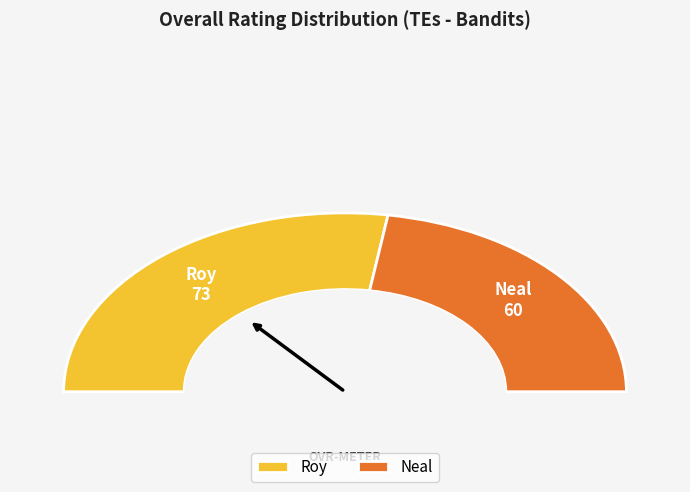

The Roy slice represents 55% of the pie. True or false?

True